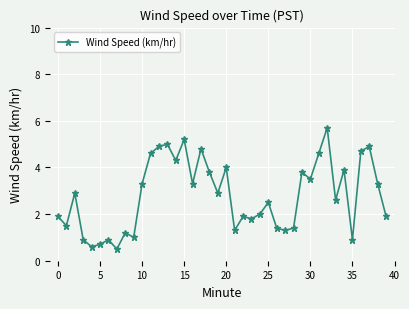

What is the minimum value shown in the chart?

0.5